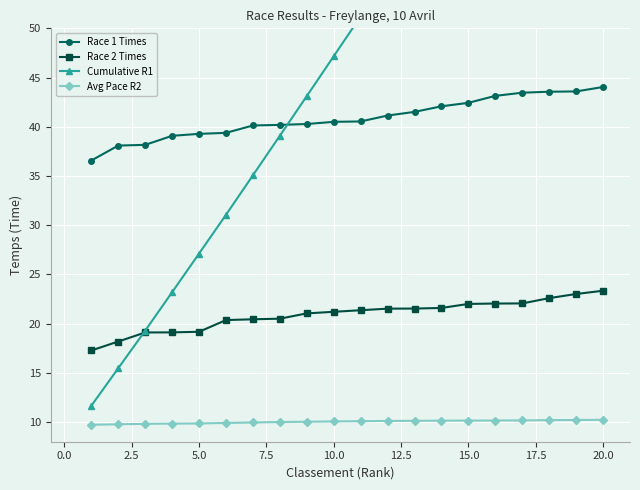

Is it true that Race 1 Times equals 20.7 at 15.0?

False